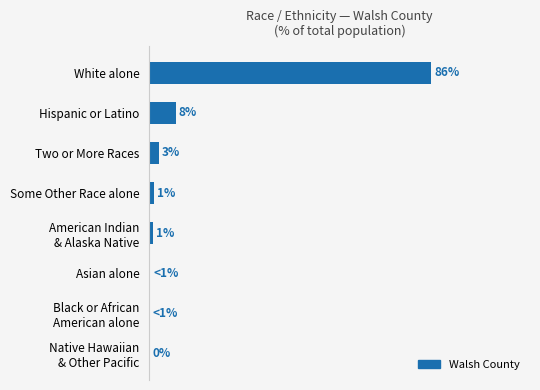

Where is the data nearest to the value 42?

Hispanic or Latino